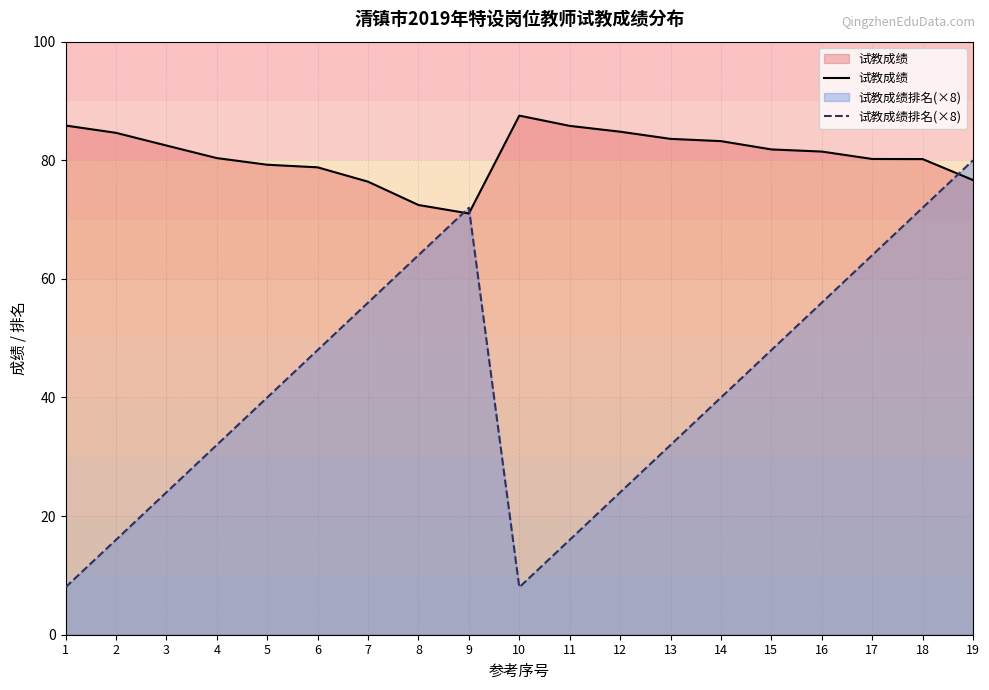

Does the chart display data point markers on the line(s)?

No